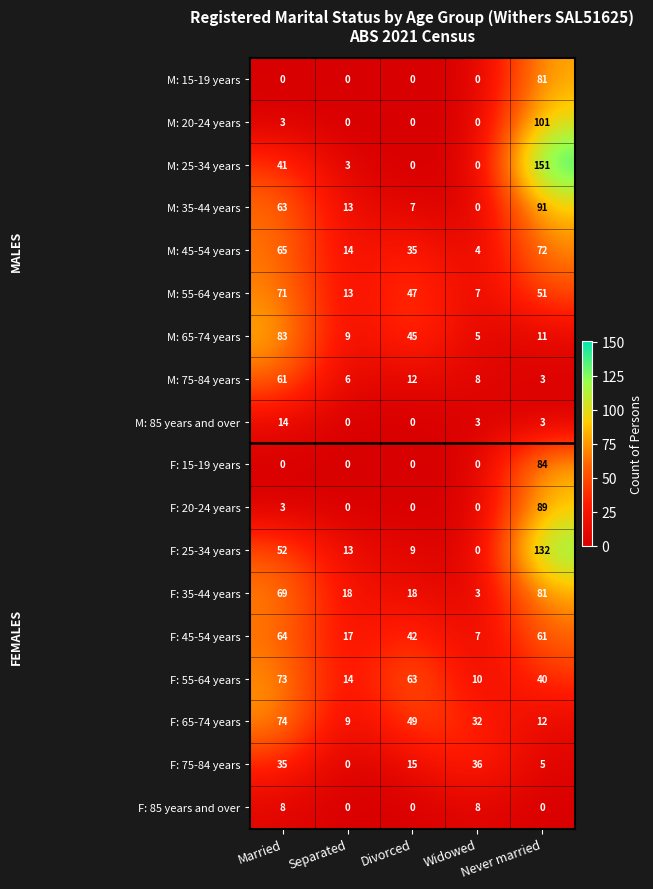

What is the sum of all M: 75-84 years values?

90